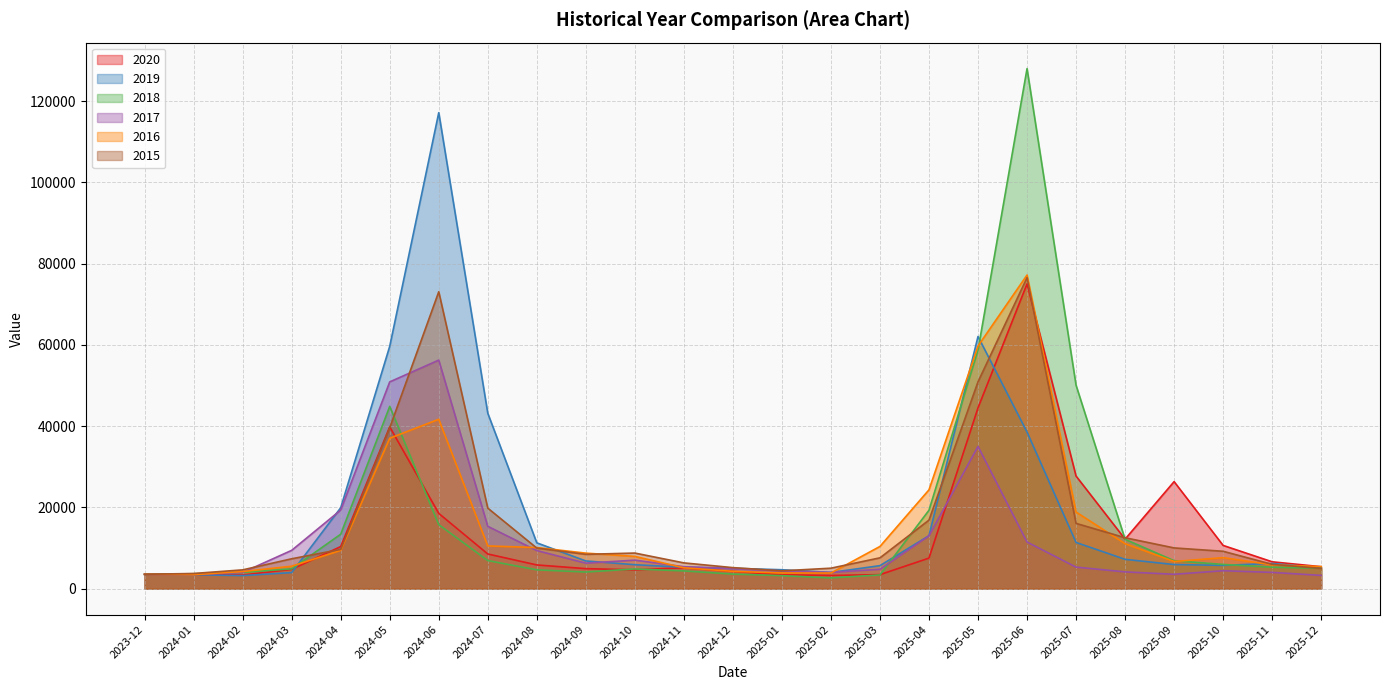

What is the sum of all 2019 values?

457462.1